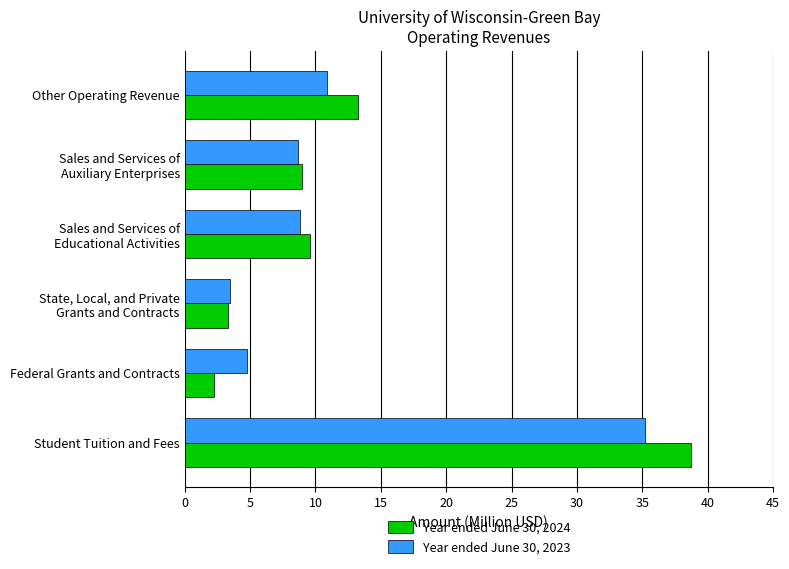

What is the sum of all Year ended June 30, 2023 values?

71.8